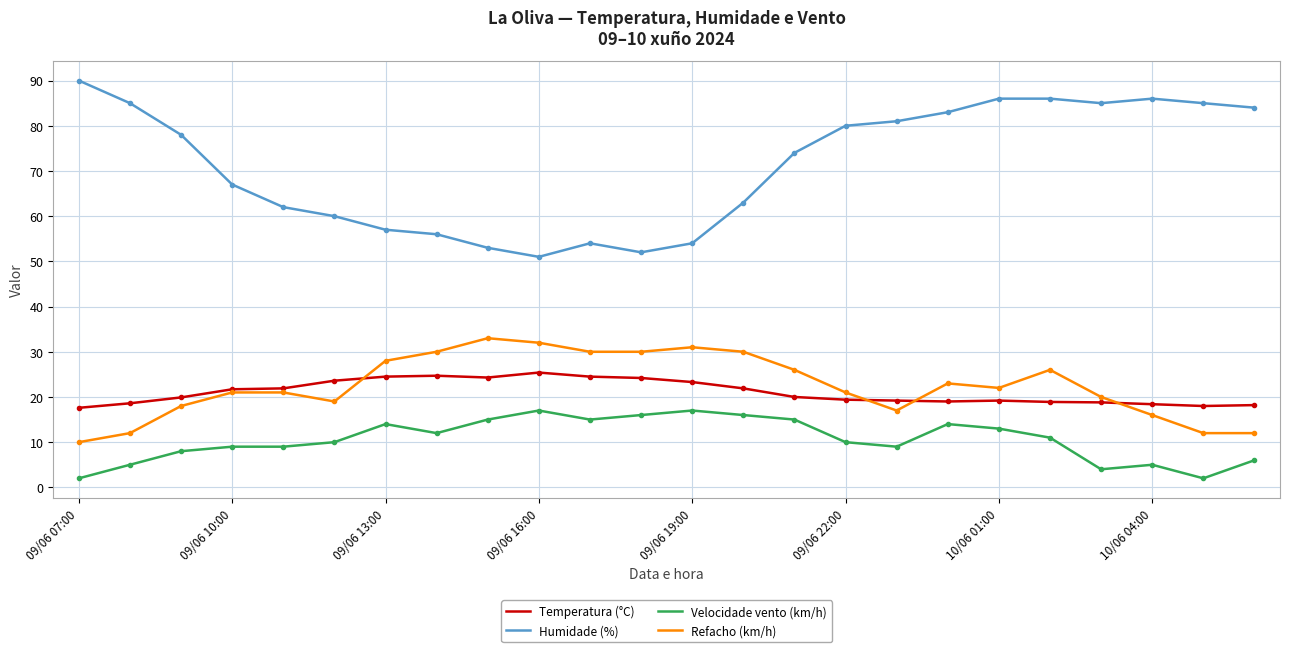

What is the highest value of the Refacho (km/h) series?

33.0